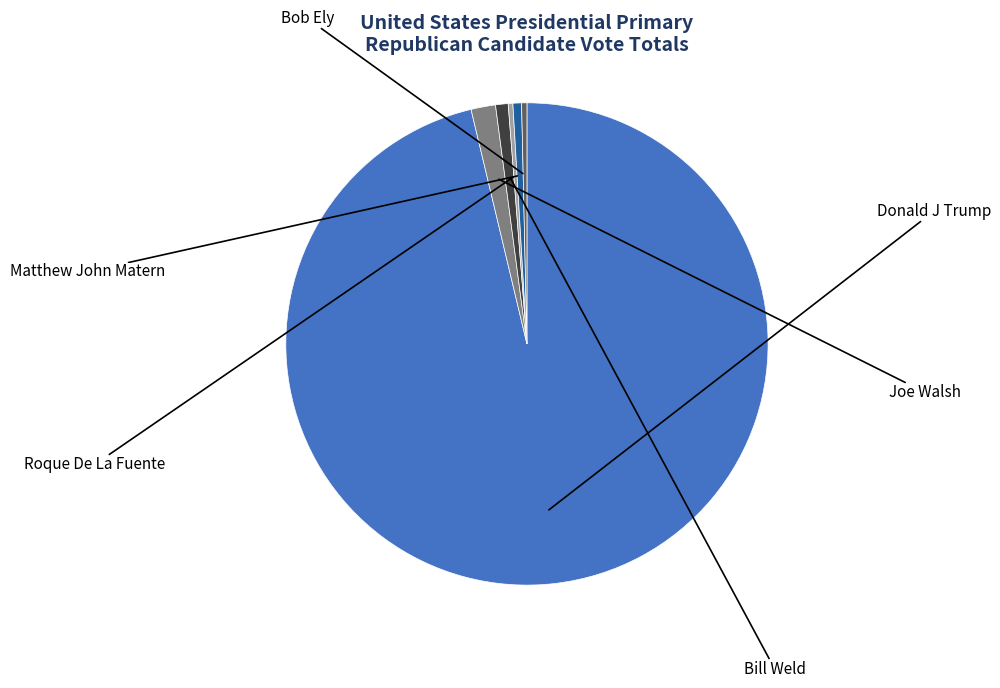

To the nearest percent, what is the combined percentage of Roque De La Fuente and Joe Walsh?

2%